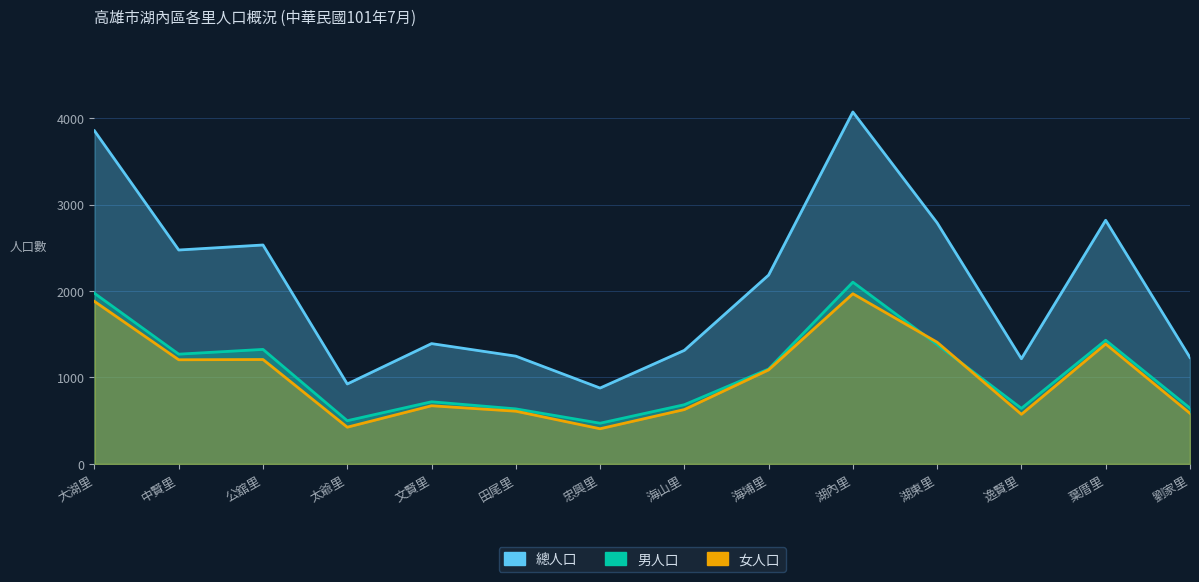

What is the label of the 6th point from the left?

田尾里